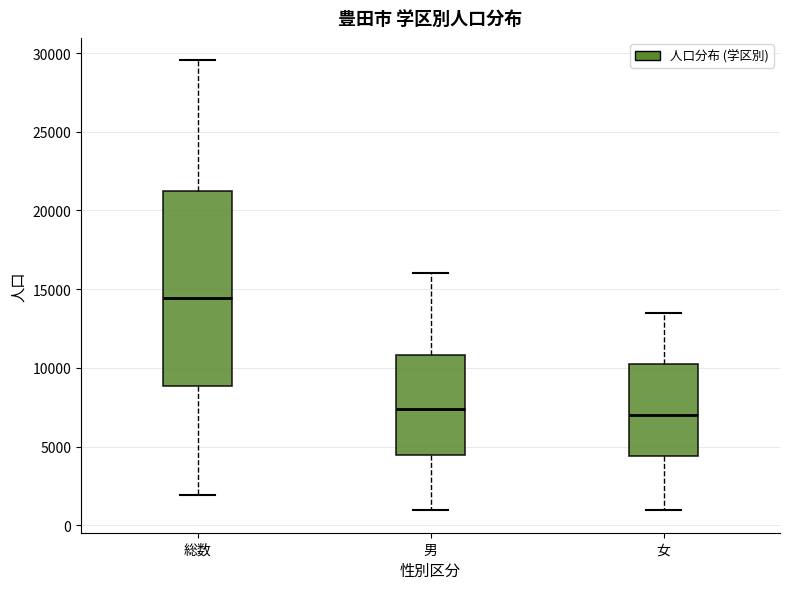

Reading left to right, transcribe this box plot: for each box, give where its median line is, the range the box spans, and where its two whiskers end, as read against the y-axis. The values are not printed on the chart, so give them approximately, as read against the axis.

総数: median 14500, box 9000 to 21000, whiskers 2000 to 29500
男: median 7500, box 4500 to 11000, whiskers 1000 to 16000
女: median 7000, box 4500 to 10500, whiskers 1000 to 13500